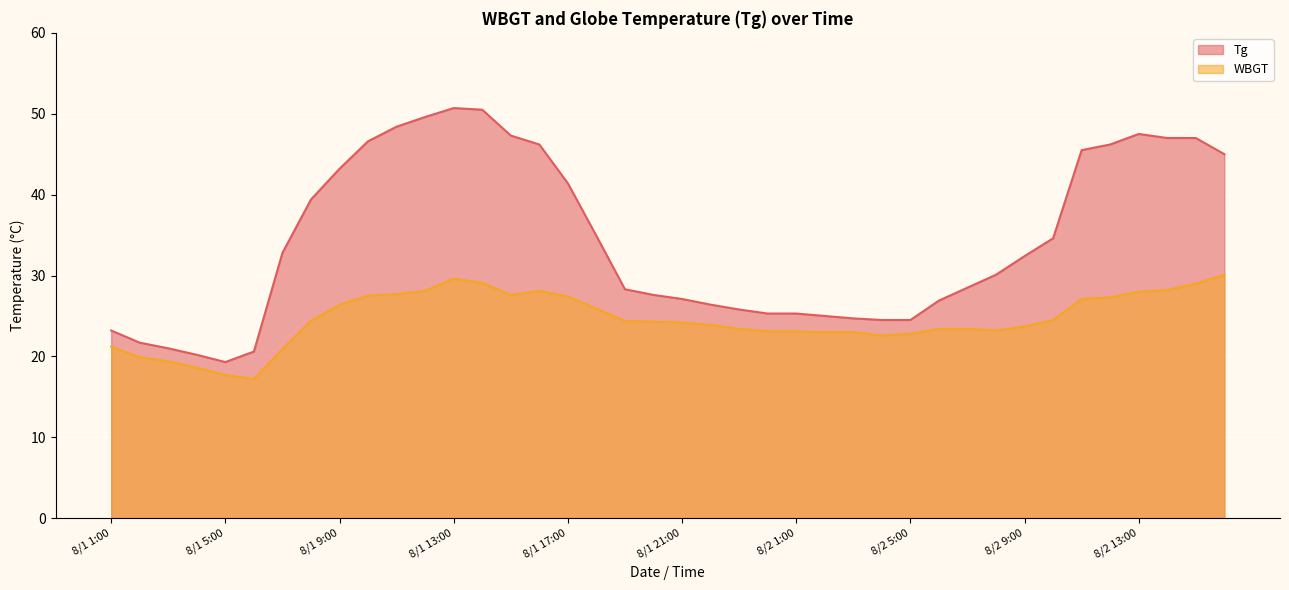

What is the average value of the WBGT series?

24.6